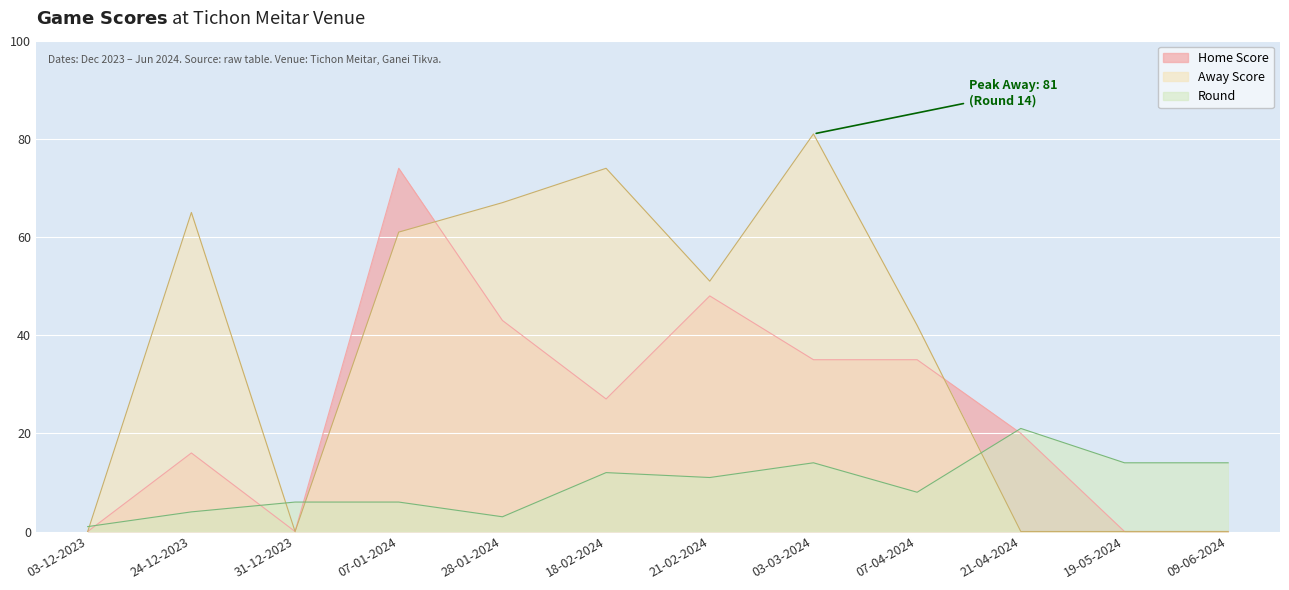

What is the difference between the highest and lowest values at 07-04-2024?

34